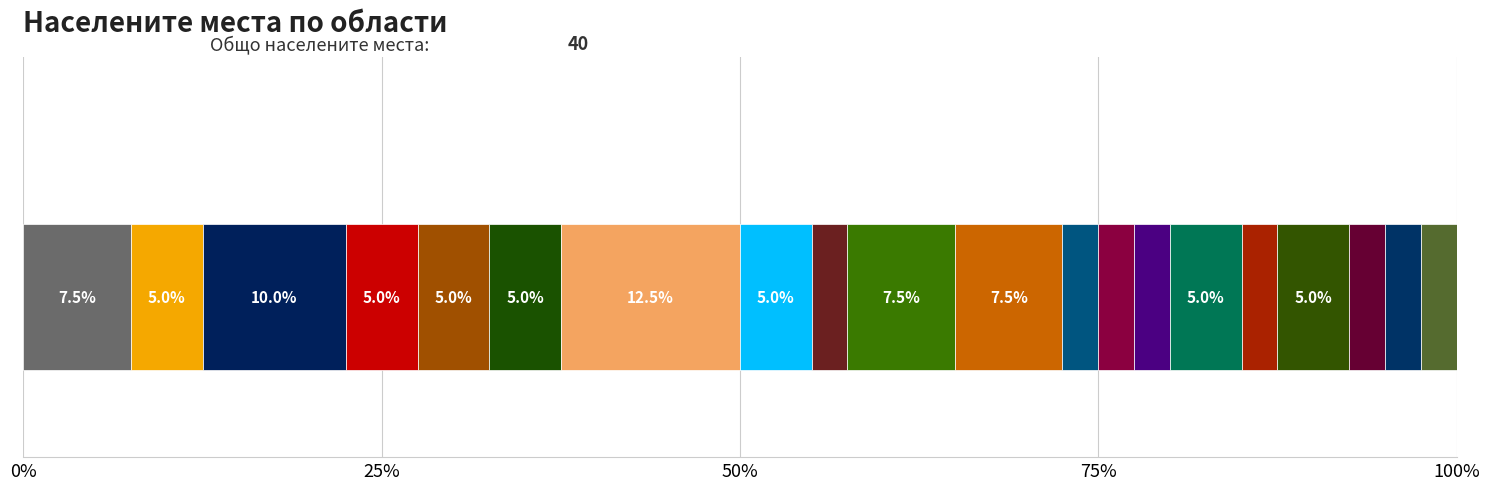

How many categories are shown in the chart?

1